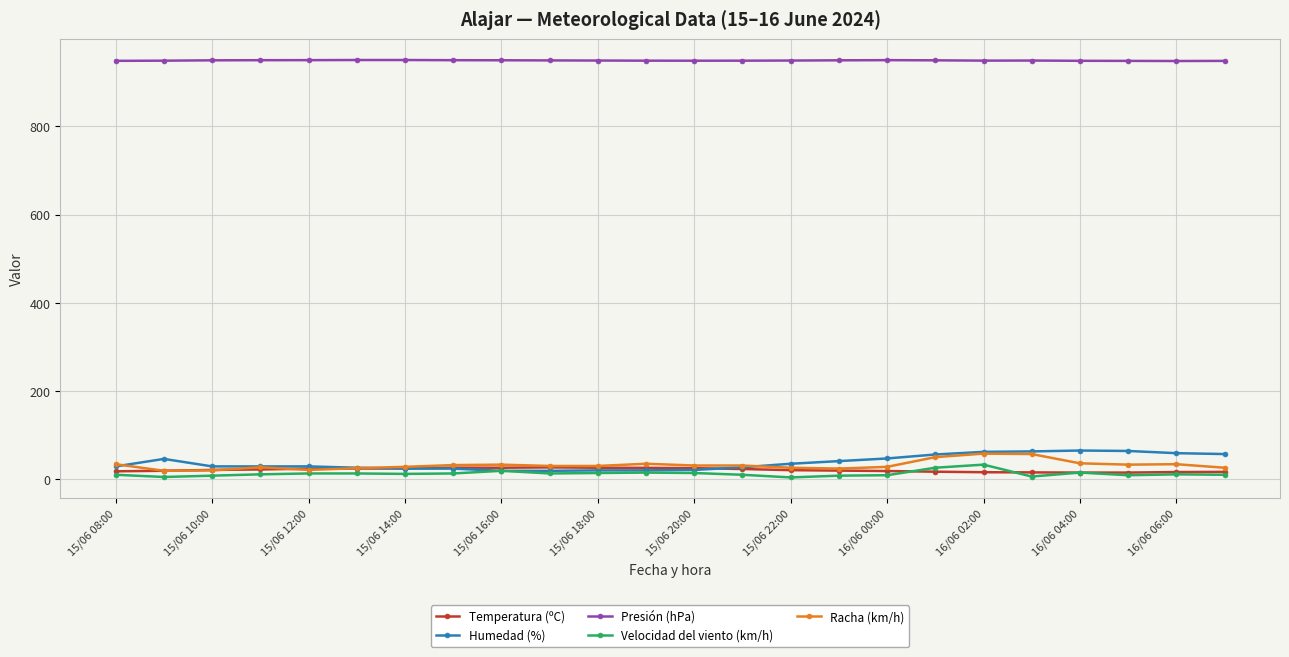

True or false: Humedad (%) has more than 1 points higher than both neighbors.

True